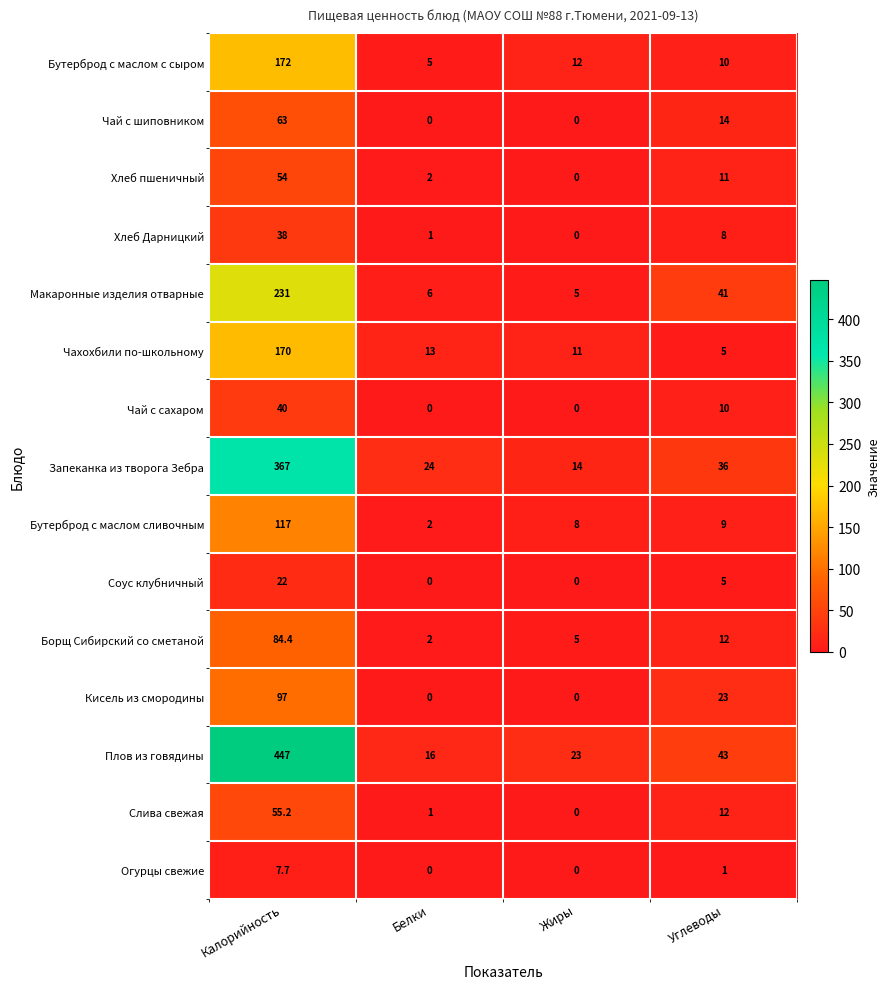

The value of Чай с шиповником at Белки is 0.0. True or false?

True